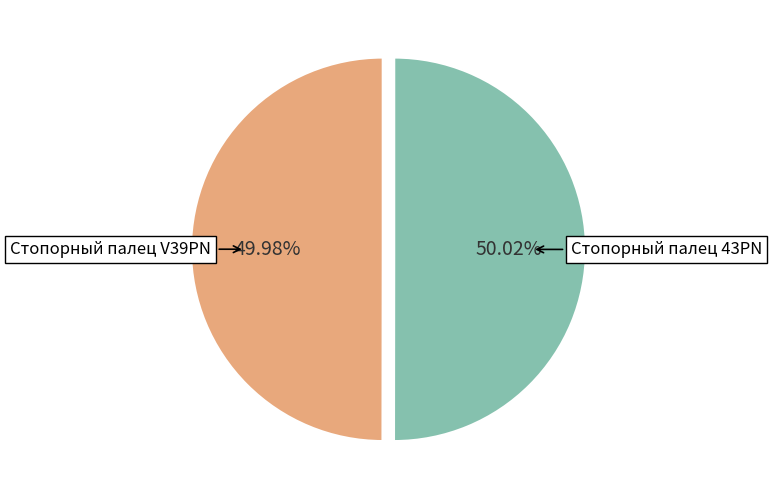

Does any single category account for the majority?

Yes